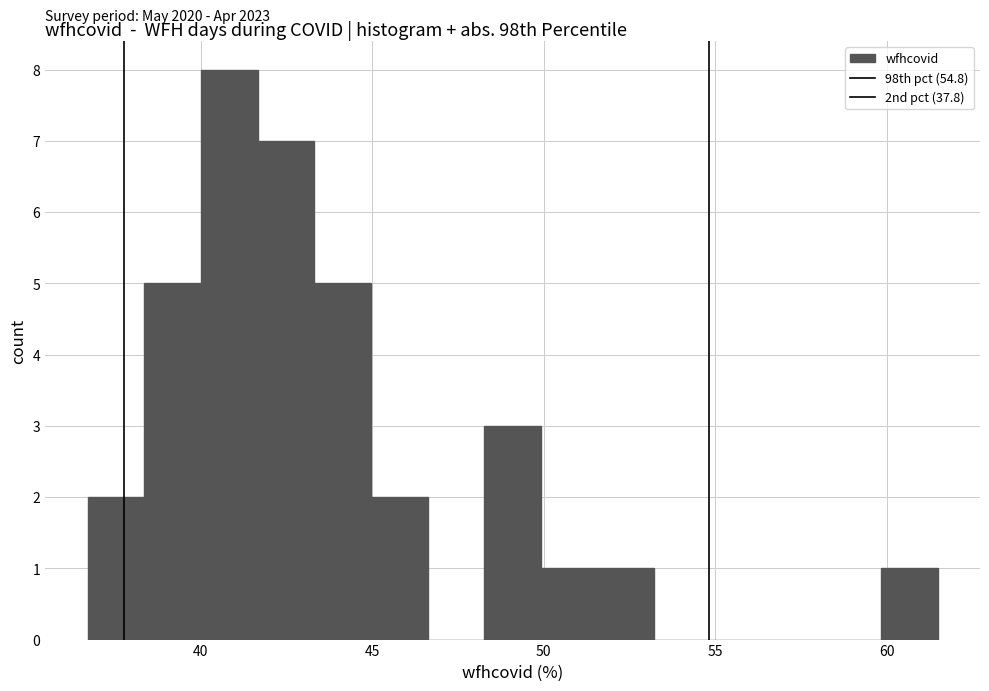

Around what value on the x-axis is the tallest bar? Give the approximate position of its centre, as read against the axis.

41.0